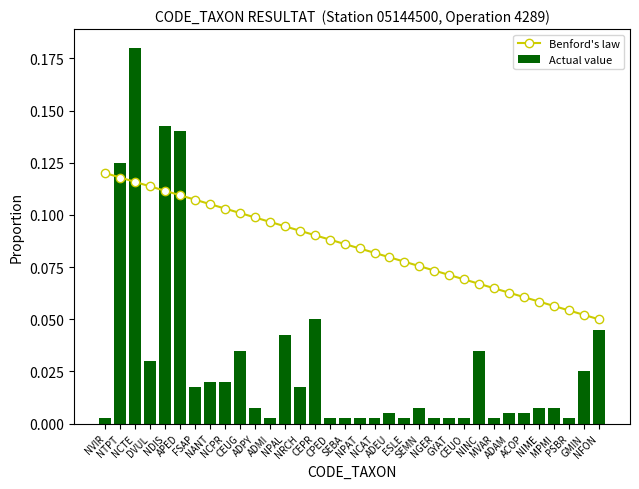

What position from the right is ESLE?

14